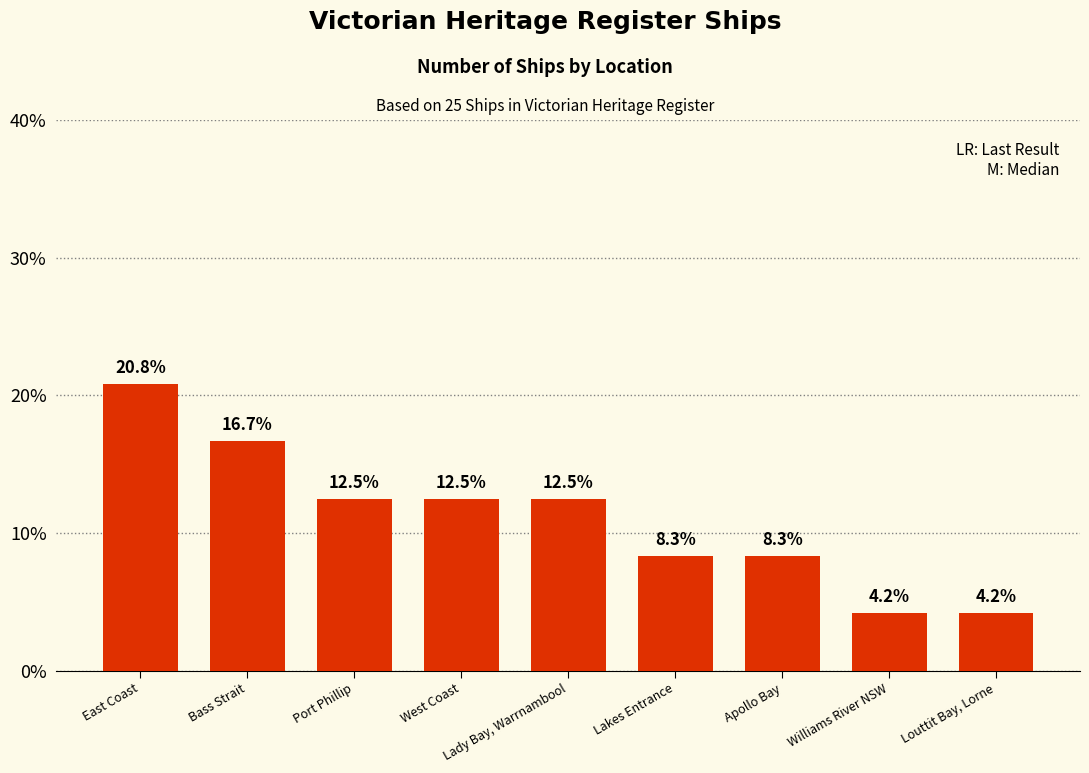

What is the greatest value displayed?

20.8